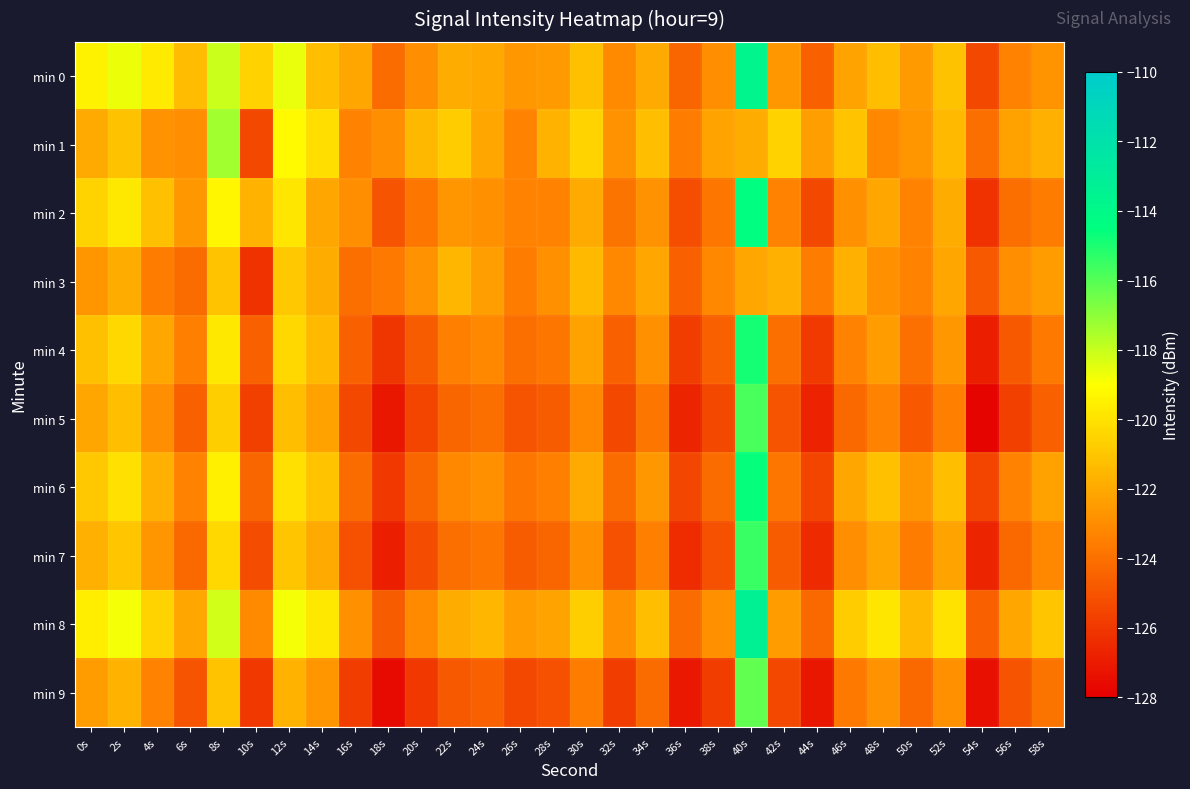

Reading left to right, transcribe all the data shown in this chart.

min 0: 0s=-119.4	2s=-118.7	4s=-119.8	6s=-121.3	8s=-118.1	10s=-120.6	12s=-118.6	14s=-121.3	16s=-122.1	18s=-124.2	20s=-122.9	22s=-121.9	24s=-122.1	26s=-122.6	28s=-122.5	30s=-121.2	32s=-123.1	34s=-122.0	36s=-124.4	38s=-123.0	40s=-113.7	42s=-122.6	44s=-124.6	46s=-122.2	48s=-121.3	50s=-122.5	52s=-121.1	54s=-125.4	56s=-123.3	58s=-122.8
min 1: 0s=-122.0	2s=-121.1	4s=-122.8	6s=-123.0	8s=-117.4	10s=-125.4	12s=-119.1	14s=-120.1	16s=-123.3	18s=-123.0	20s=-121.5	22s=-120.8	24s=-122.1	26s=-123.4	28s=-121.7	30s=-120.5	32s=-122.8	34s=-121.3	36s=-123.6	38s=-122.2	40s=-121.9	42s=-120.6	44s=-122.4	46s=-121.1	48s=-123.2	50s=-122.7	52s=-121.4	54s=-124.1	56s=-122.3	58s=-121.8
min 2: 0s=-120.5	2s=-119.8	4s=-121.2	6s=-122.6	8s=-119.3	10s=-121.7	12s=-119.9	14s=-122.1	16s=-123.0	18s=-125.0	20s=-123.8	22s=-122.7	24s=-122.9	26s=-123.4	28s=-123.3	30s=-122.0	32s=-123.9	34s=-122.8	36s=-125.2	38s=-123.8	40s=-114.5	42s=-123.4	44s=-125.4	46s=-122.9	48s=-122.1	50s=-123.3	52s=-121.9	54s=-126.2	56s=-124.1	58s=-123.6
min 3: 0s=-122.7	2s=-121.9	4s=-123.6	6s=-124.2	8s=-121.1	10s=-126.2	12s=-120.9	14s=-121.9	16s=-124.1	18s=-123.7	20s=-122.8	22s=-121.6	24s=-122.4	26s=-123.6	28s=-122.9	30s=-121.4	32s=-123.2	34s=-122.1	36s=-124.6	38s=-123.2	40s=-122.1	42s=-121.8	44s=-123.6	46s=-121.8	48s=-122.9	50s=-123.4	52s=-122.1	54s=-124.8	56s=-123.0	58s=-122.5
min 4: 0s=-121.2	2s=-120.4	4s=-122.1	6s=-123.5	8s=-119.8	10s=-124.6	12s=-120.4	14s=-121.4	16s=-124.5	18s=-126.1	20s=-124.7	22s=-123.5	24s=-123.2	26s=-124.1	28s=-123.8	30s=-122.3	32s=-124.5	34s=-122.9	36s=-125.8	38s=-124.5	40s=-114.9	42s=-124.1	44s=-125.9	46s=-123.4	48s=-122.5	50s=-124.0	52s=-122.6	54s=-126.9	56s=-124.8	58s=-123.7
min 5: 0s=-122.1	2s=-121.3	4s=-123.0	6s=-124.6	8s=-120.7	10s=-125.7	12s=-121.3	14s=-122.3	16s=-125.4	18s=-127.2	20s=-125.6	22s=-124.4	24s=-124.1	26s=-125.0	28s=-124.7	30s=-123.2	32s=-125.4	34s=-123.8	36s=-126.7	38s=-125.4	40s=-115.8	42s=-125.0	44s=-126.8	46s=-124.3	48s=-123.4	50s=-124.9	52s=-123.5	54s=-127.8	56s=-125.7	58s=-124.6
min 6: 0s=-120.9	2s=-120.1	4s=-121.8	6s=-123.4	8s=-119.5	10s=-124.4	12s=-120.1	14s=-121.1	16s=-124.2	18s=-126.0	20s=-124.4	22s=-123.2	24s=-122.9	26s=-123.8	28s=-123.5	30s=-122.0	32s=-124.2	34s=-122.6	36s=-125.5	38s=-124.2	40s=-114.6	42s=-123.8	44s=-125.6	46s=-122.1	48s=-121.2	50s=-122.7	52s=-121.3	54s=-125.6	56s=-123.4	58s=-122.3
min 7: 0s=-121.8	2s=-121.0	4s=-122.7	6s=-124.3	8s=-120.4	10s=-125.3	12s=-121.0	14s=-122.0	16s=-125.1	18s=-126.9	20s=-125.3	22s=-124.1	24s=-123.8	26s=-124.7	28s=-124.4	30s=-122.9	32s=-125.1	34s=-123.5	36s=-126.4	38s=-125.1	40s=-115.5	42s=-124.7	44s=-126.5	46s=-123.0	48s=-122.1	50s=-123.6	52s=-122.2	54s=-126.7	56s=-124.3	58s=-123.2
min 8: 0s=-119.6	2s=-118.8	4s=-120.5	6s=-122.1	8s=-118.2	10s=-123.1	12s=-118.8	14s=-119.8	16s=-122.9	18s=-124.7	20s=-123.1	22s=-121.9	24s=-121.6	26s=-122.5	28s=-122.2	30s=-120.7	32s=-122.9	34s=-121.3	36s=-124.2	38s=-122.9	40s=-113.3	42s=-122.5	44s=-124.3	46s=-120.8	48s=-119.9	50s=-121.4	52s=-120.0	54s=-124.5	56s=-122.1	58s=-121.0
min 9: 0s=-122.5	2s=-121.7	4s=-123.4	6s=-125.0	8s=-121.1	10s=-126.0	12s=-121.7	14s=-122.7	16s=-125.8	18s=-127.6	20s=-126.0	22s=-124.8	24s=-124.5	26s=-125.4	28s=-125.1	30s=-123.6	32s=-125.8	34s=-124.2	36s=-127.1	38s=-125.8	40s=-116.2	42s=-125.4	44s=-127.2	46s=-123.7	48s=-122.8	50s=-124.3	52s=-122.9	54s=-127.4	56s=-125.0	58s=-123.9